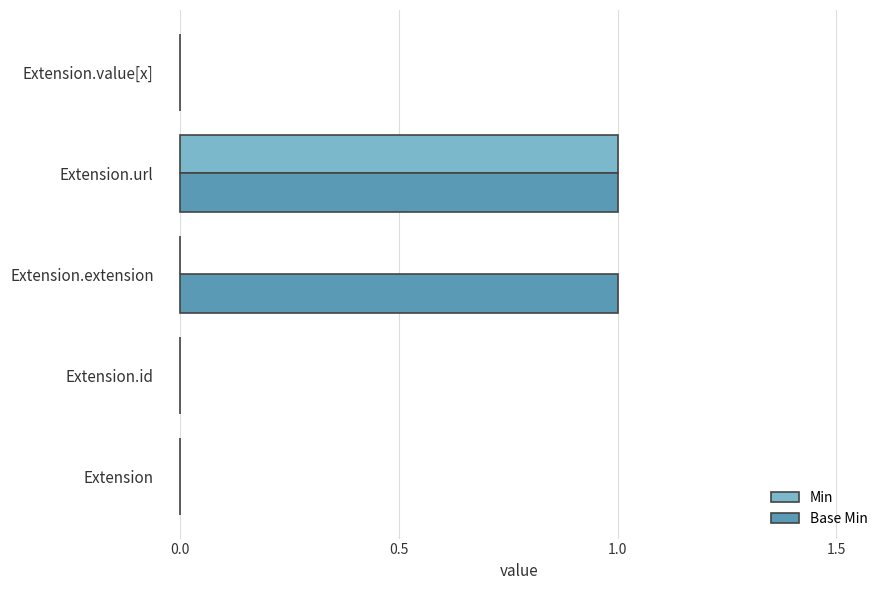

Count the number of data series in this chart.

2